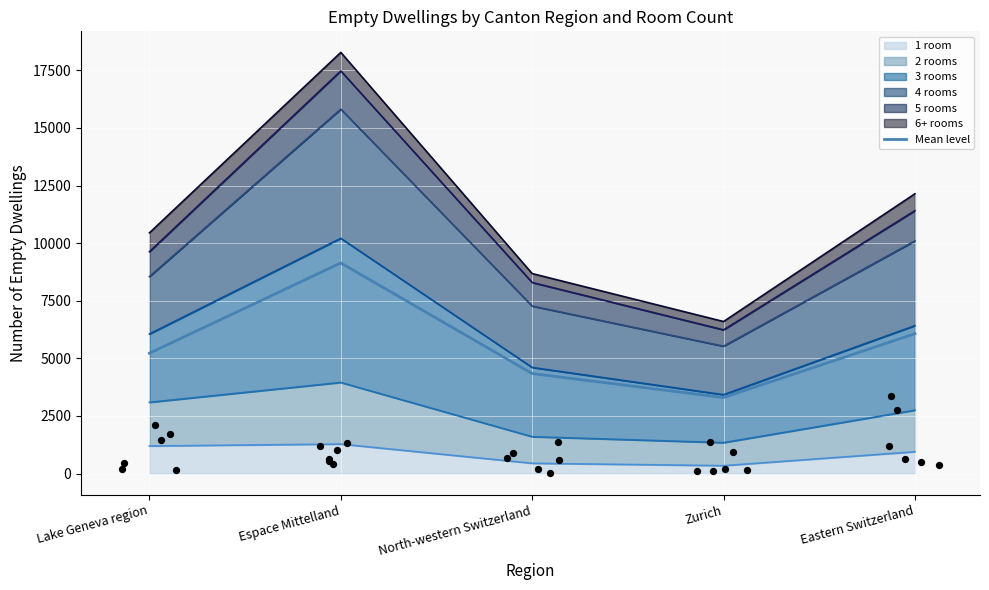

What is the change in value from Lake Geneva region to Zurich?

-1924.0